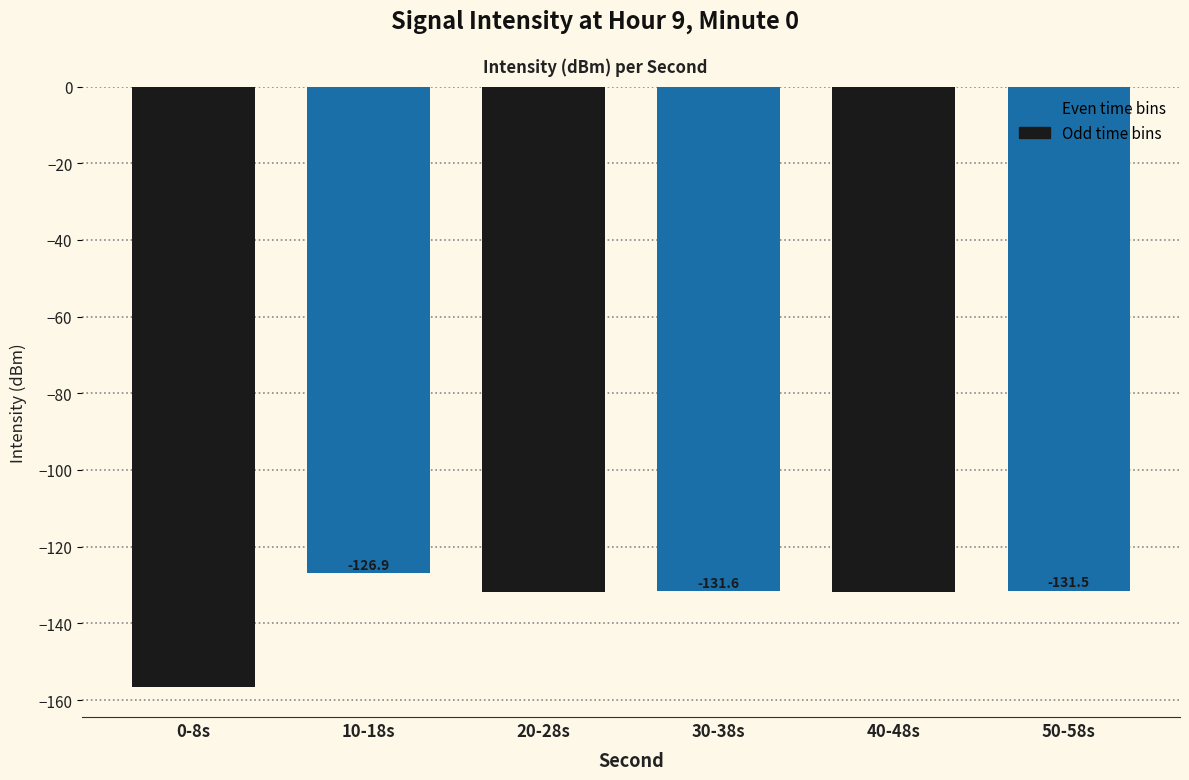

Rank the categories by value from highest to lowest.

10-18s, 50-58s, 30-38s, 40-48s, 20-28s, 0-8s